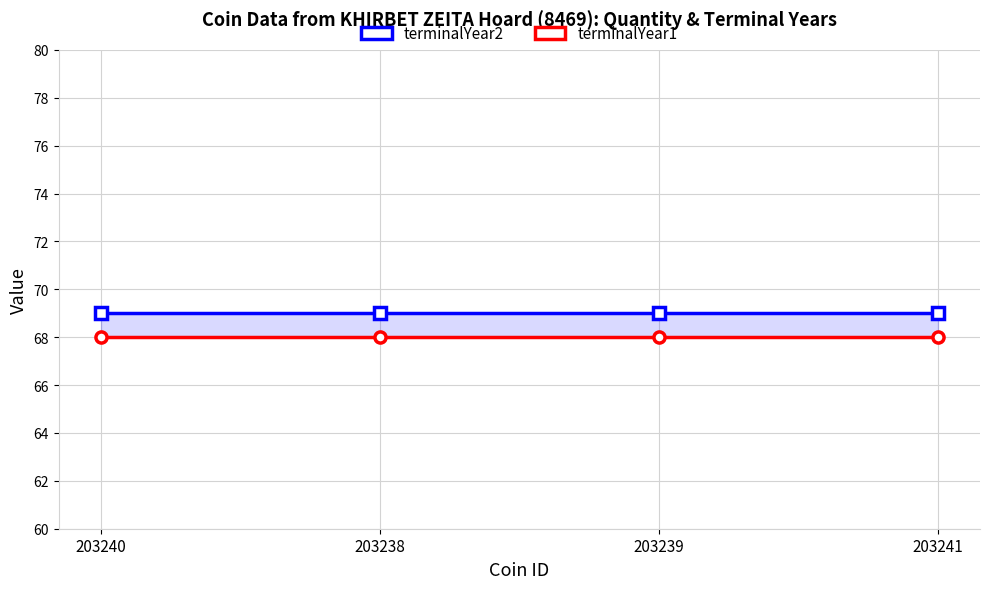

Does the chart display data point markers on the line(s)?

Yes